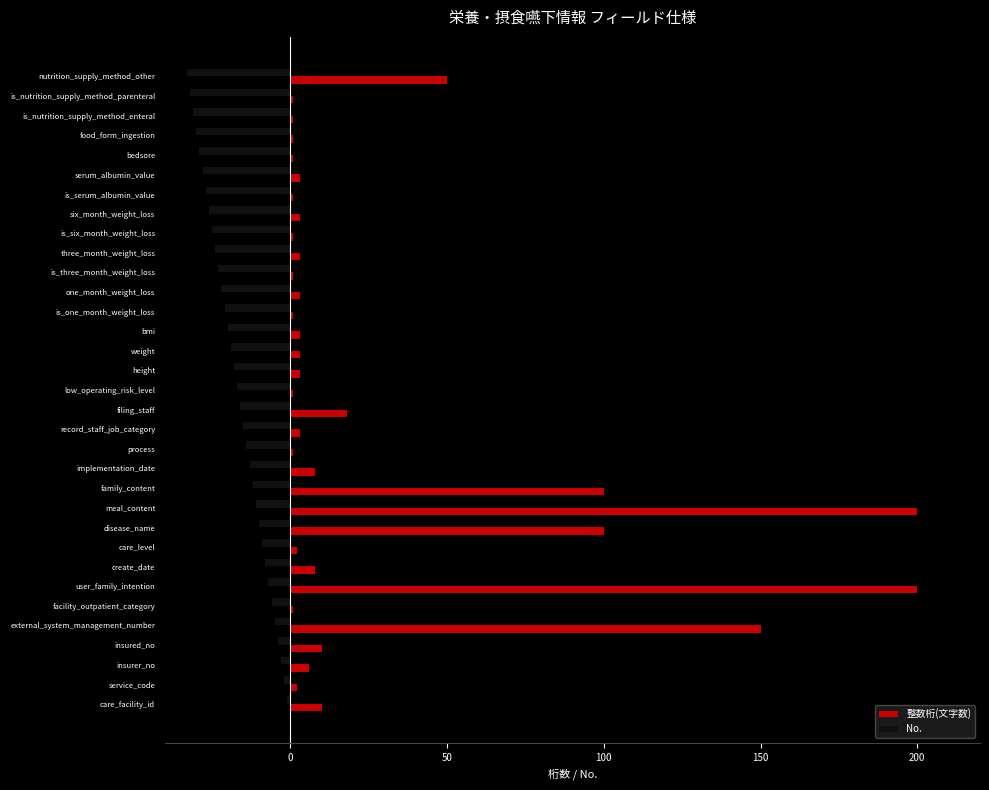

The No. series shows -30 at food_form_ingestion. True or false?

True